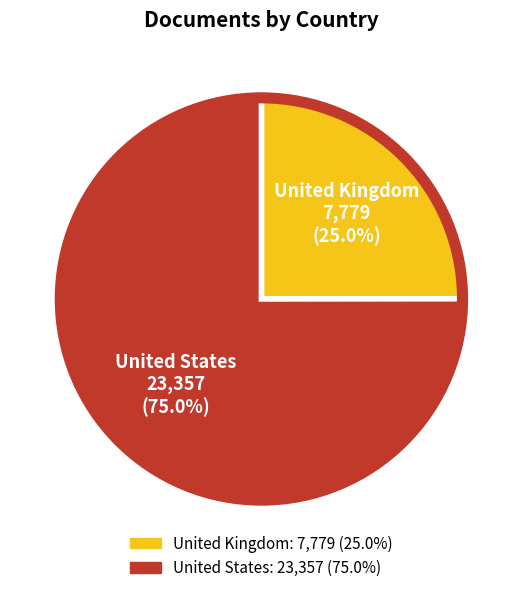

How many segments does this pie chart have?

2